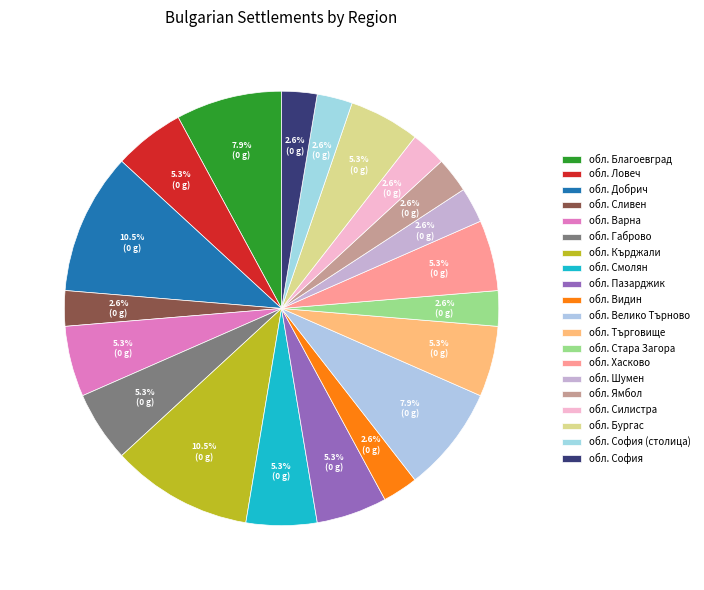

Which category has the smallest portion of the pie?

обл. Сливен